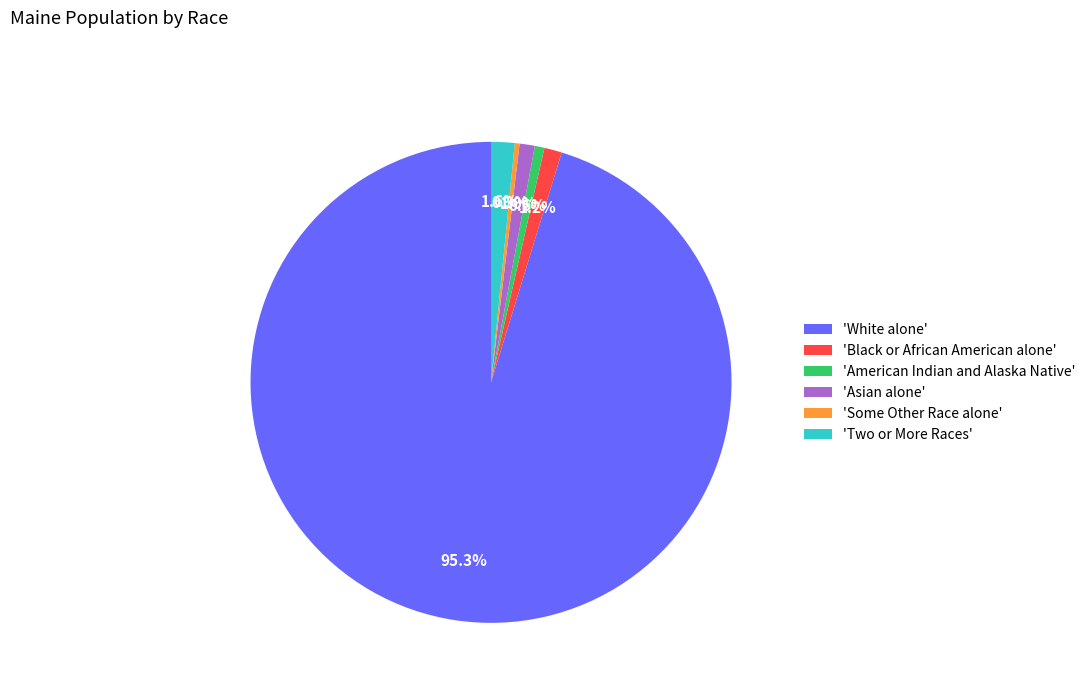

Count the number of slices in the pie.

6